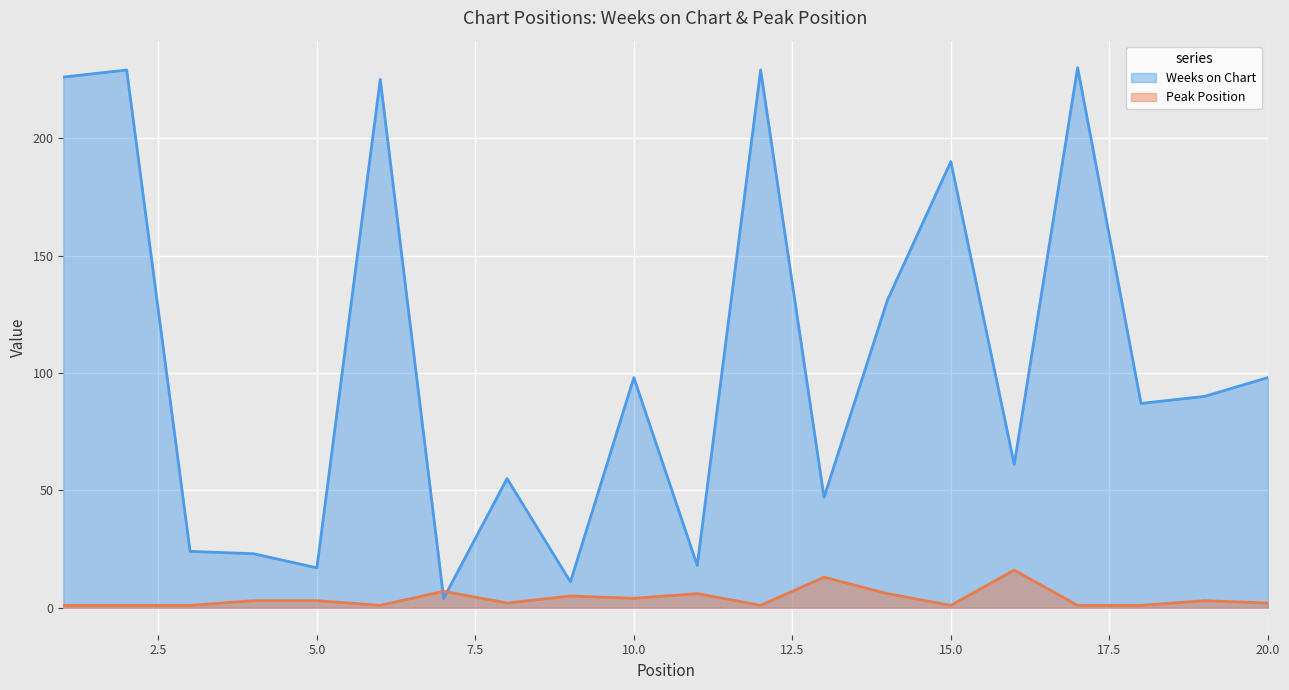

Which series has the largest total across all categories?

Weeks on Chart